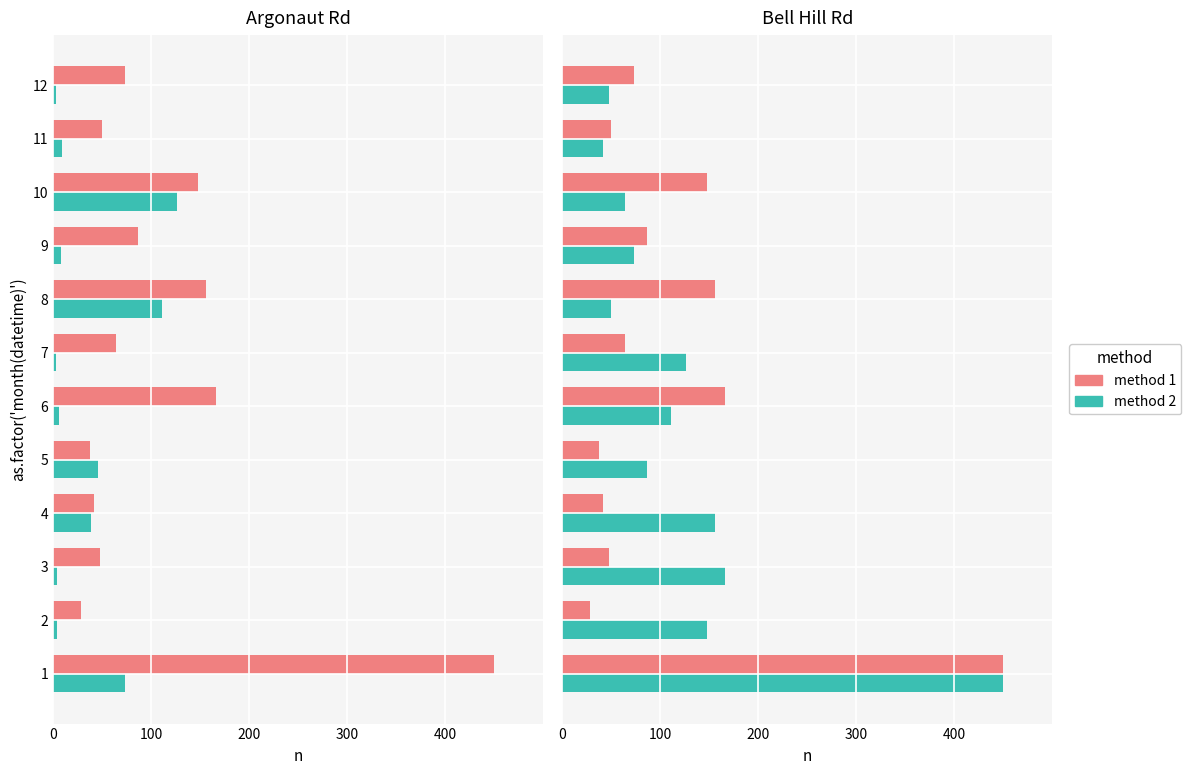

Rank the series by their maximum value, from highest to lowest.

method 1, method 2